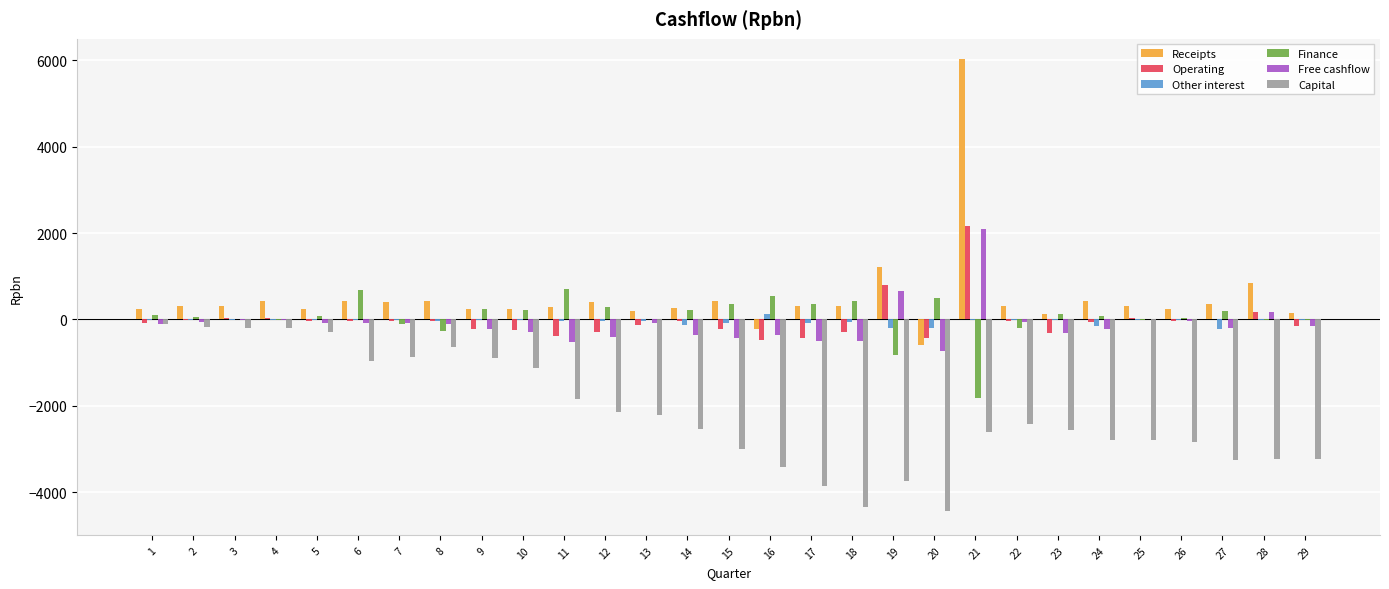

At which category is the sum across all series the highest?

21